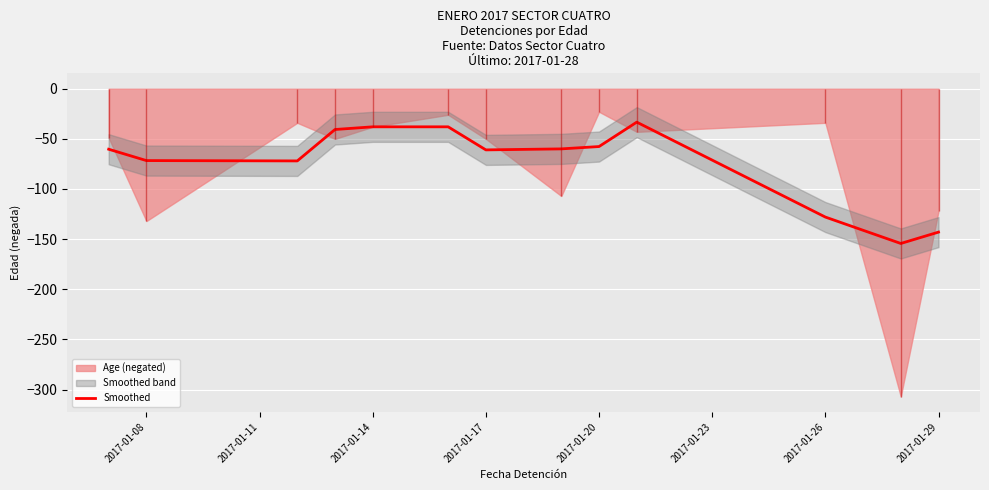

The value of Smoothed at 2017-01-29 is -61.1. True or false?

False